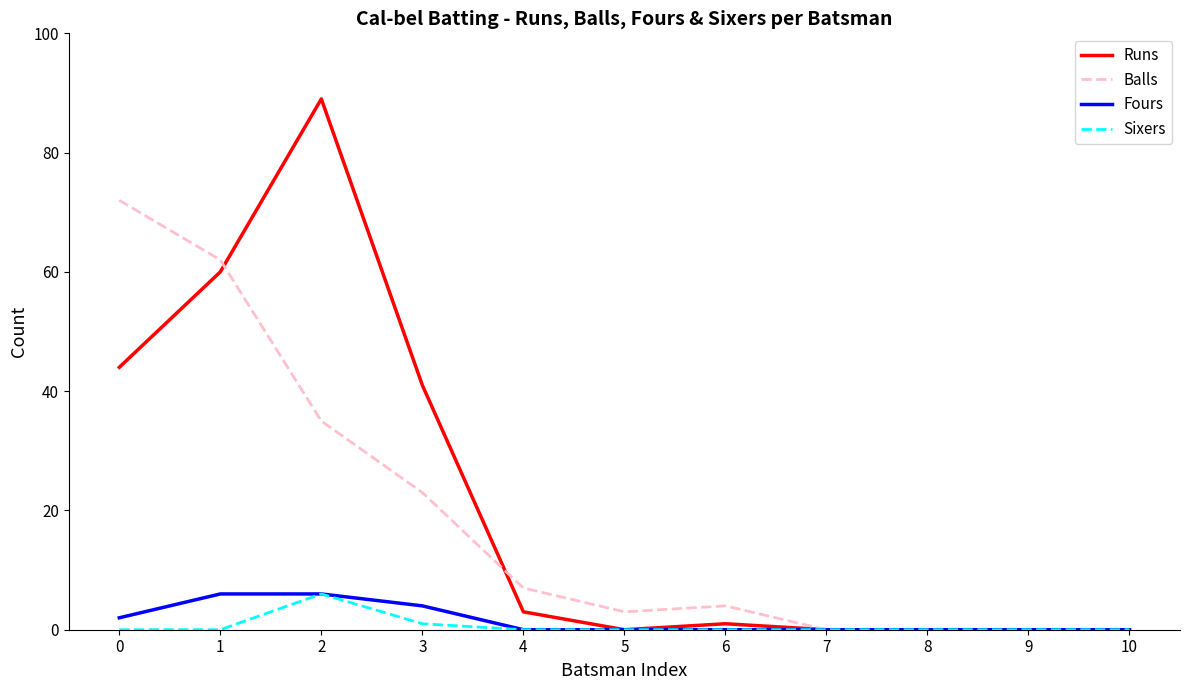

The value of Sixers at 0 is 3. True or false?

False